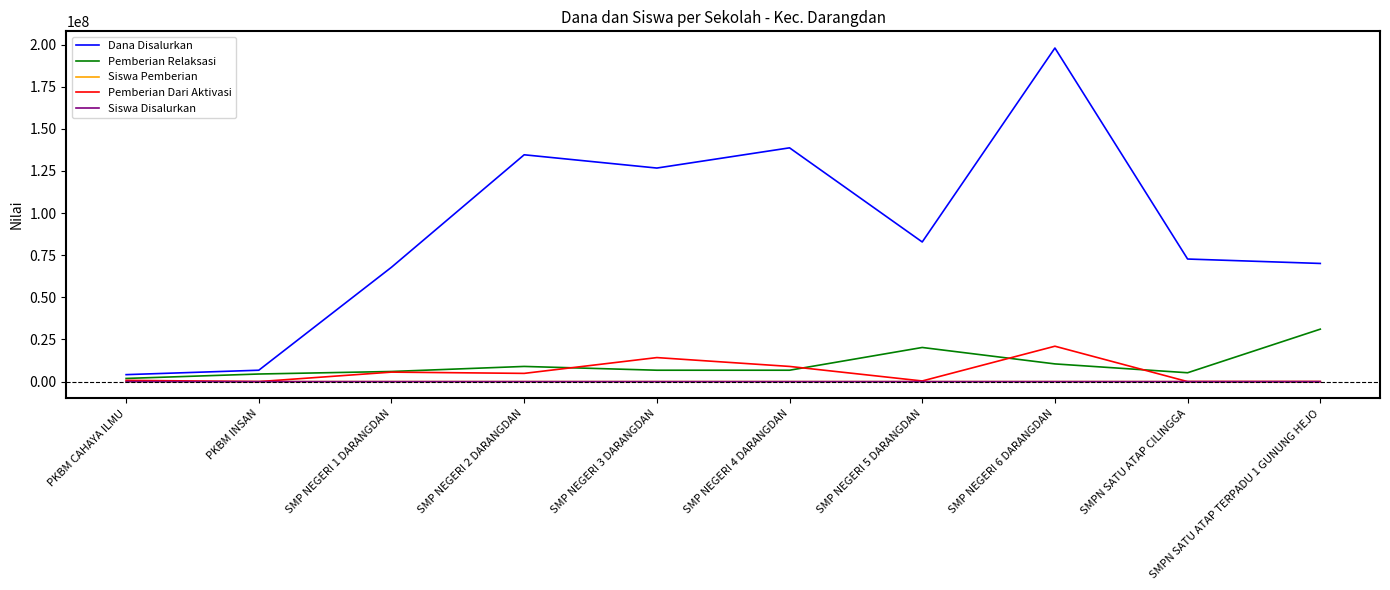

Which series has the largest range (max minus min)?

Dana Disalurkan